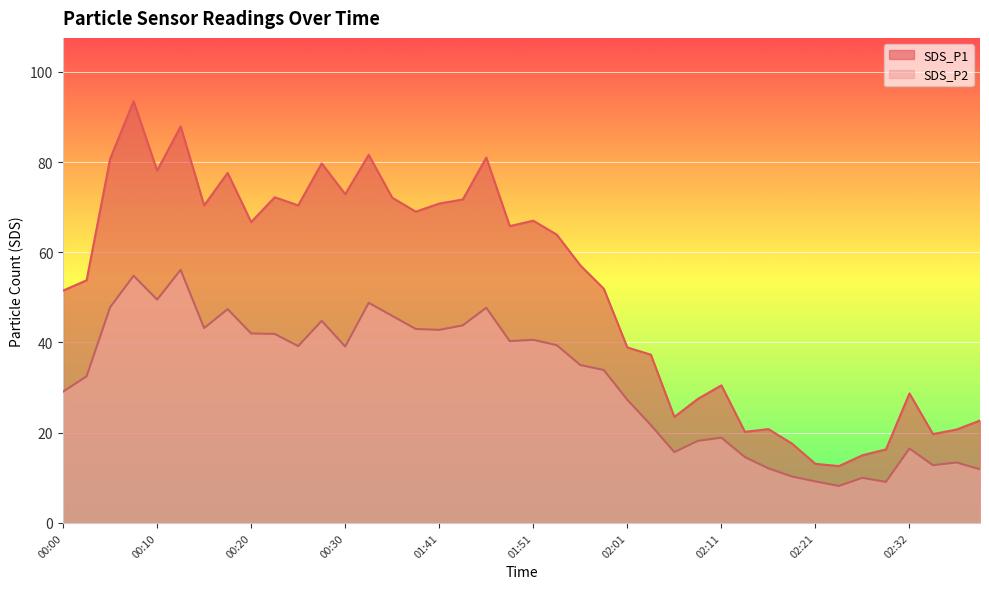

In SDS_P1, how many points are lower than both neighbors (excluding endpoints)?

11